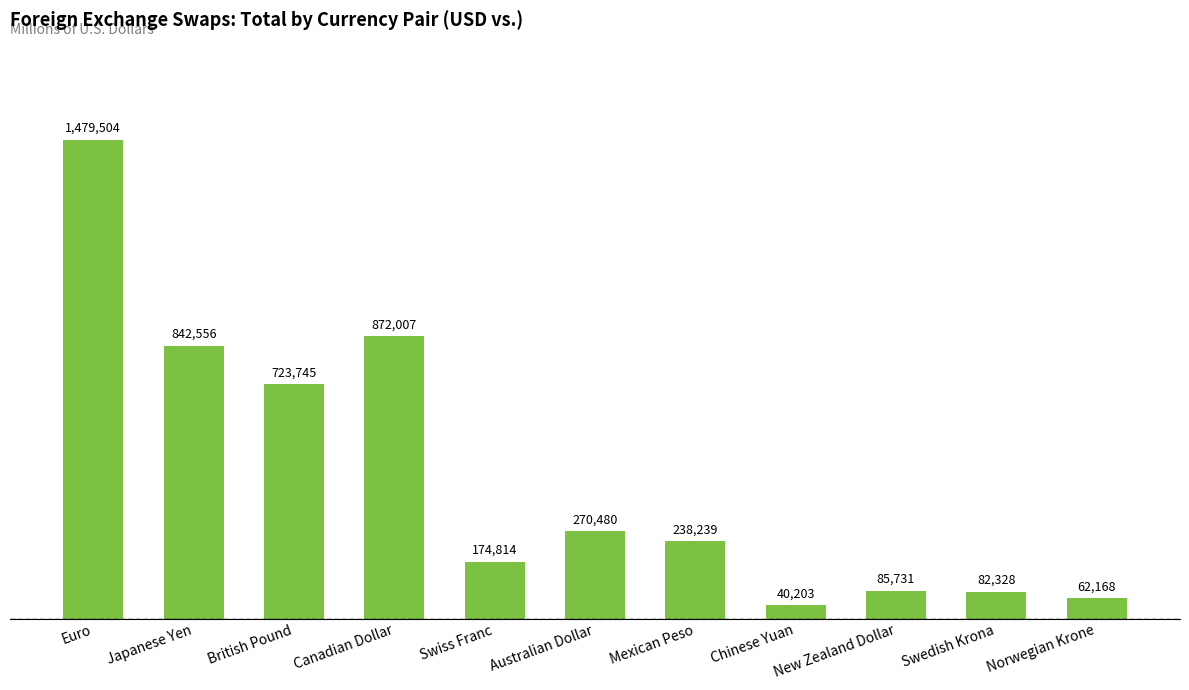

Which has a higher value, Japanese Yen or Australian Dollar?

Japanese Yen